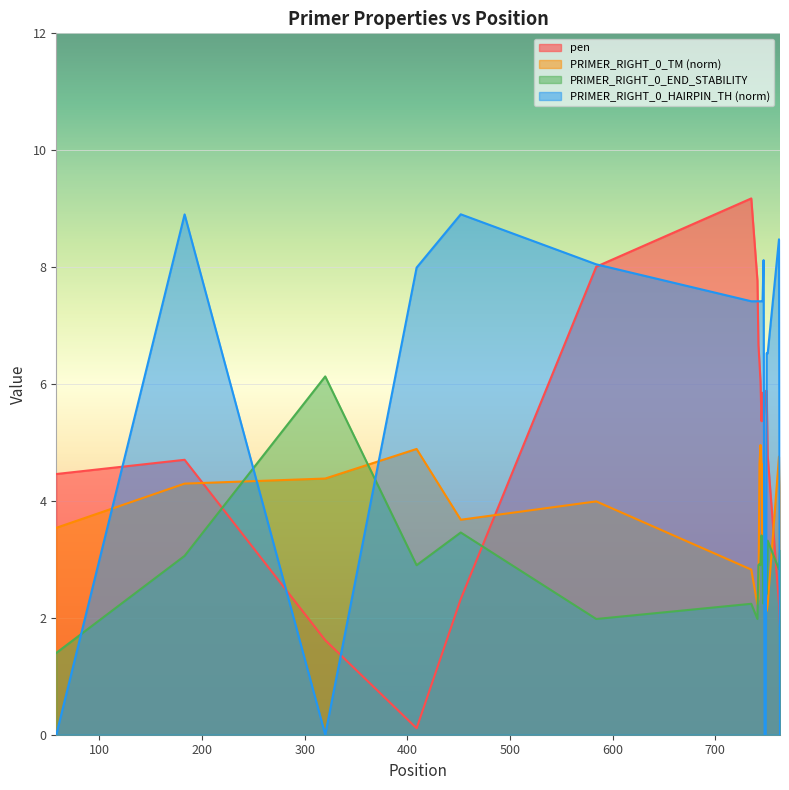

Reading right to left, transcribe all the data shown in this chart.

pen: 763=1.8	762=2.2	751=4.8	750=5.9	749=5.9	748=5.6	747=5.4	746=5.9	745=5.4	744=6.0	743=6.4	742=6.7	741=7.8	735=9.2	584=8.0	452=2.3	409=0.1	320=1.6	183=4.7	58=4.5
PRIMER_RIGHT_0_TM: 763=4.2	762=4.8	751=2.2	750=2.1	749=2.1	748=3.4	747=4.6	746=3.1	745=4.6	744=5.0	743=4.6	742=2.3	741=2.2	735=2.8	584=4.0	452=3.7	409=4.9	320=4.4	183=4.3	58=3.5
PRIMER_RIGHT_0_END_STABILITY: 763=3.2	762=2.8	751=3.3	750=2.4	749=2.4	748=2.5	747=2.2	746=3.0	745=3.4	744=2.9	743=2.9	742=2.9	741=2.0	735=2.2	584=2.0	452=3.5	409=2.9	320=6.1	183=3.1	58=1.4
PRIMER_RIGHT_0_HAIRPIN_TH: 763=0.0	762=8.5	751=6.5	750=6.5	749=0.0	748=0.0	747=8.1	746=7.4	745=7.4	744=7.4	743=7.4	742=7.4	741=7.4	735=7.4	584=8.0	452=8.9	409=8.0	320=0.0	183=8.9	58=0.0